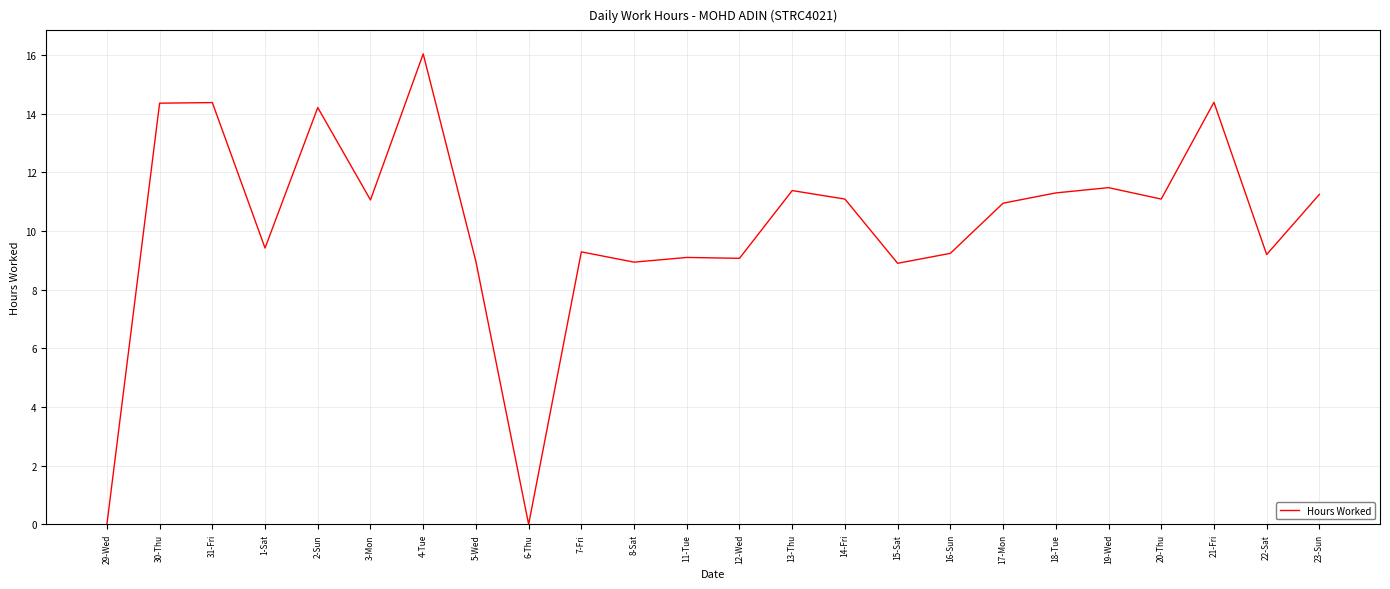

What is the difference between the values at 21-Fri and 13-Thu?

3.0